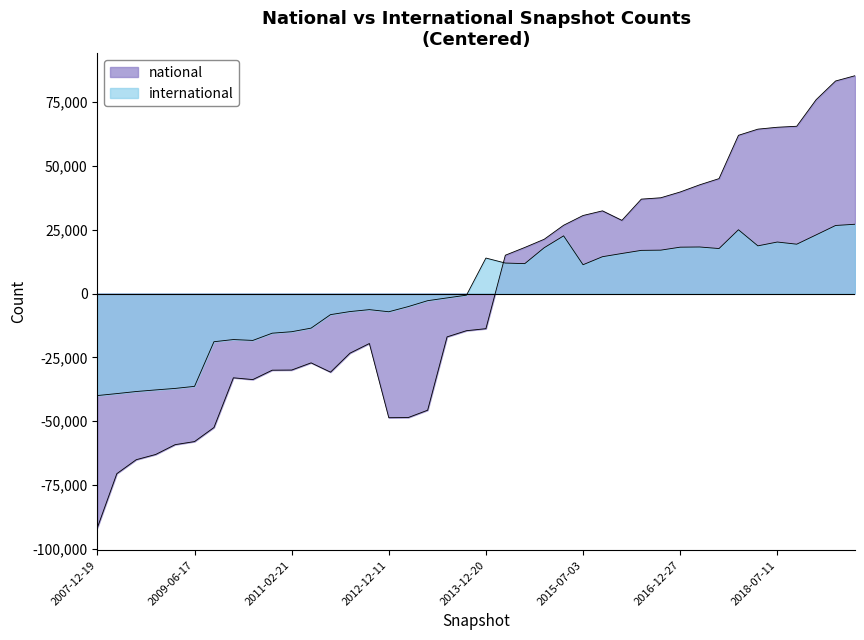

True or false: national has more than 1 interior local peaks.

True